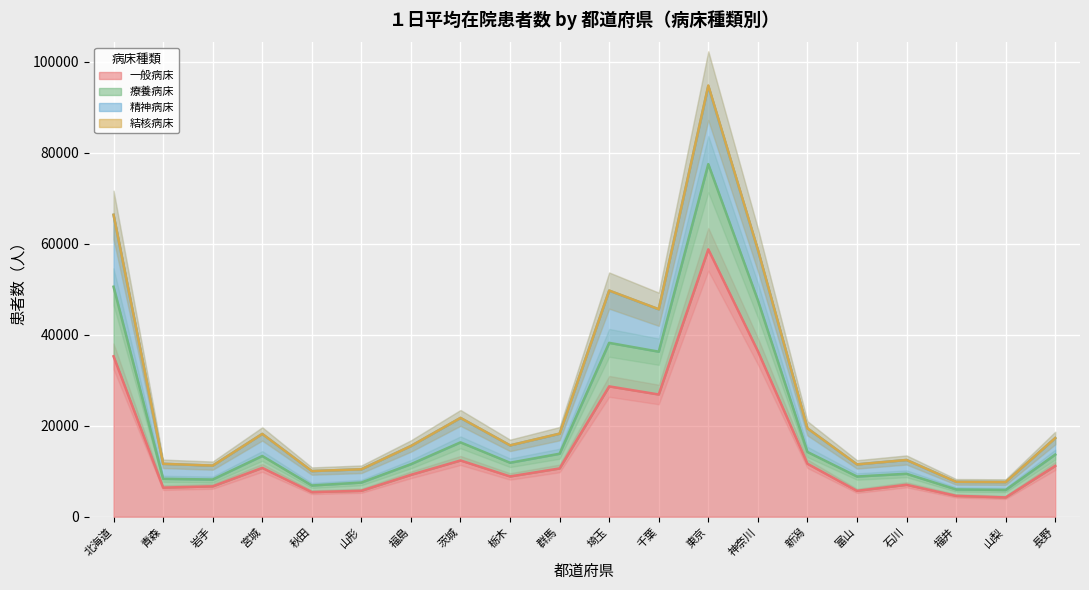

The value of 精神病床_line at 茨城 is 8495. True or false?

False